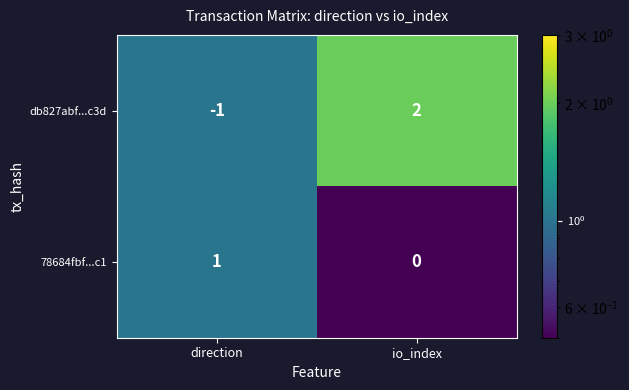

Is the value of 78684fbf...c1 at io_index greater than the value of db827abf...c3d at io_index?

No